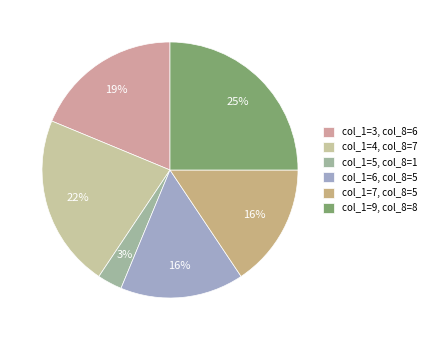

Count the number of slices in the pie.

6